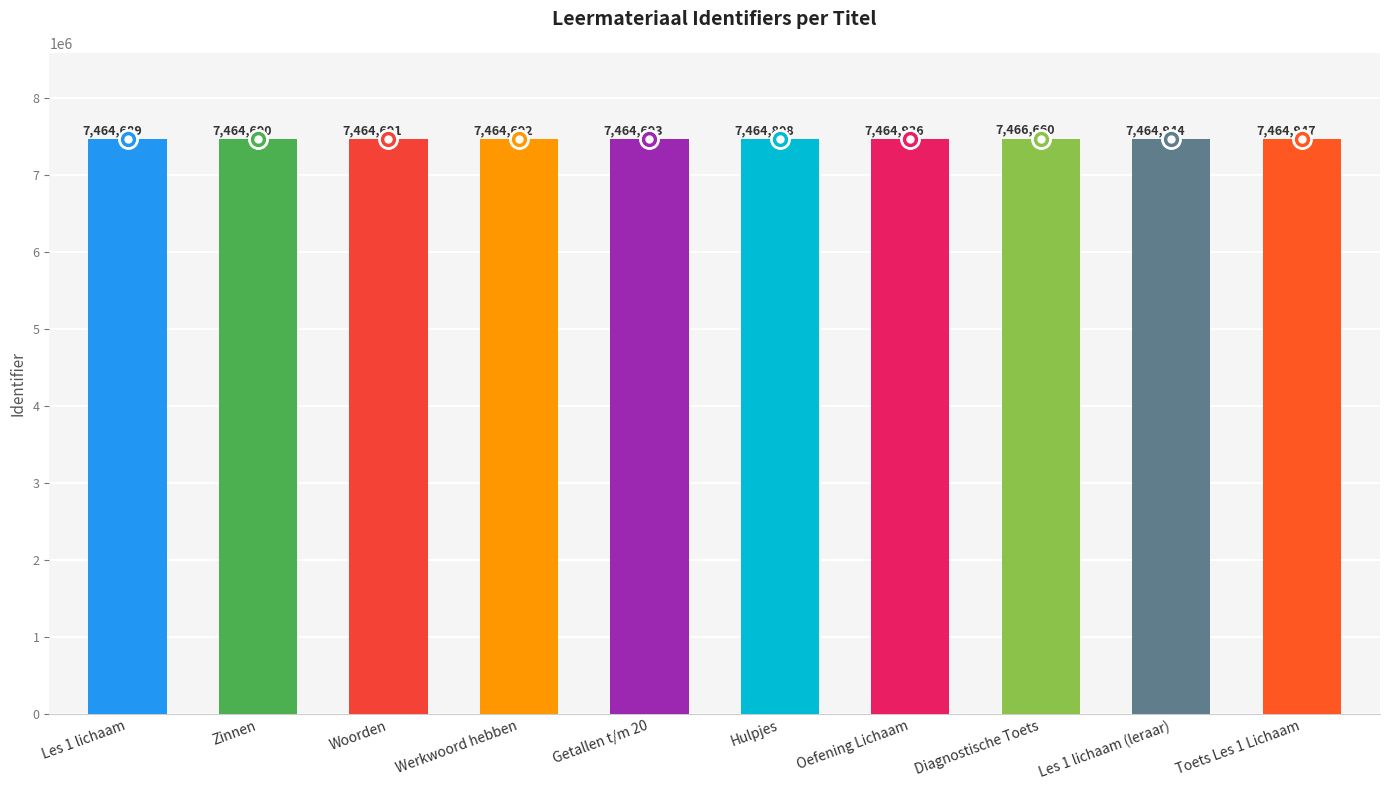

How many values are below 7464808?

5